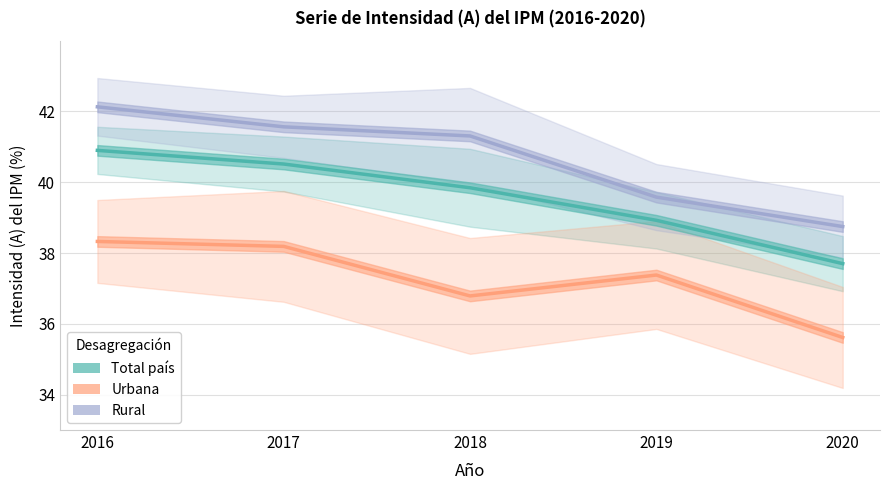

The Rural series shows 39.6 at 2019. True or false?

True